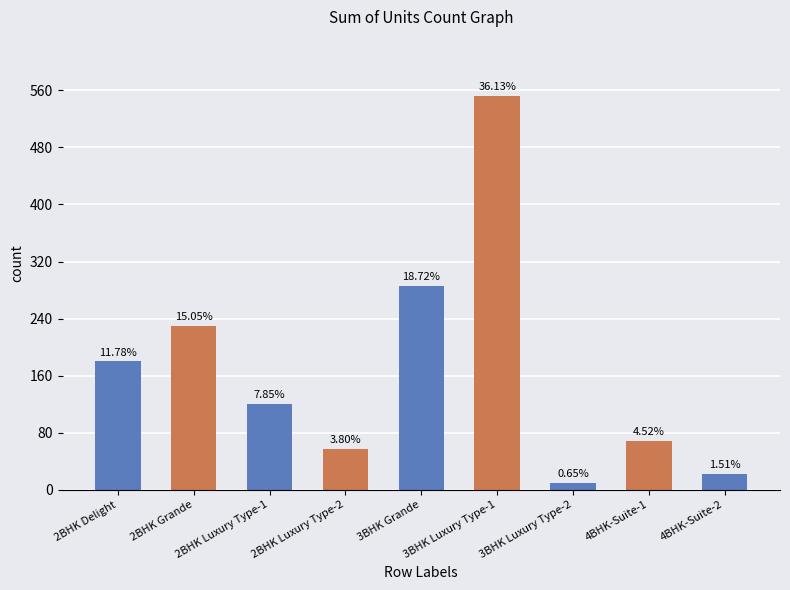

How many bars are there in total?

9